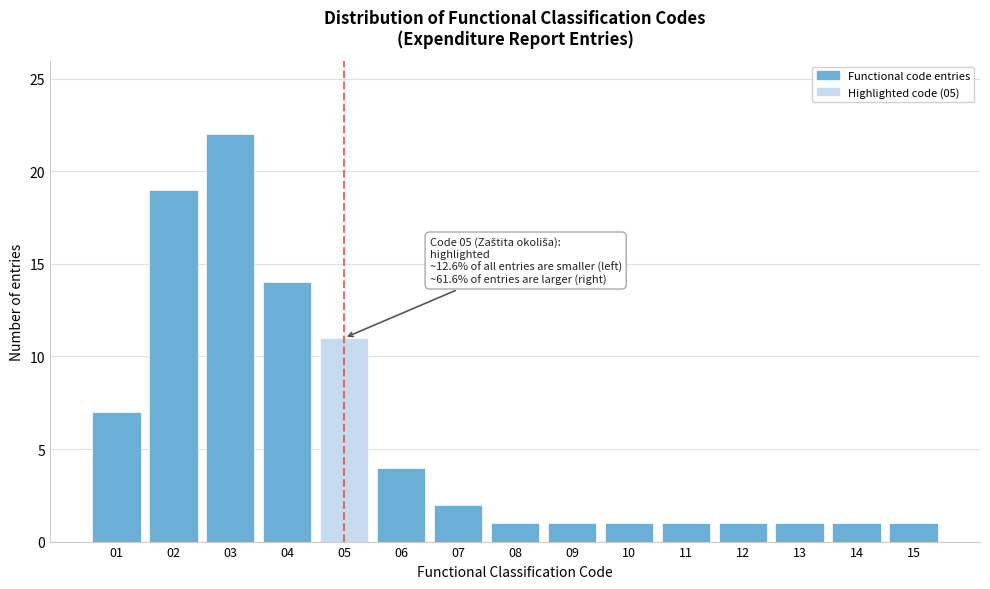

Reading left to right, transcribe all the data shown in this chart.

7	19	22	14	11	4	2	1	1	1	1	1	1	1	1